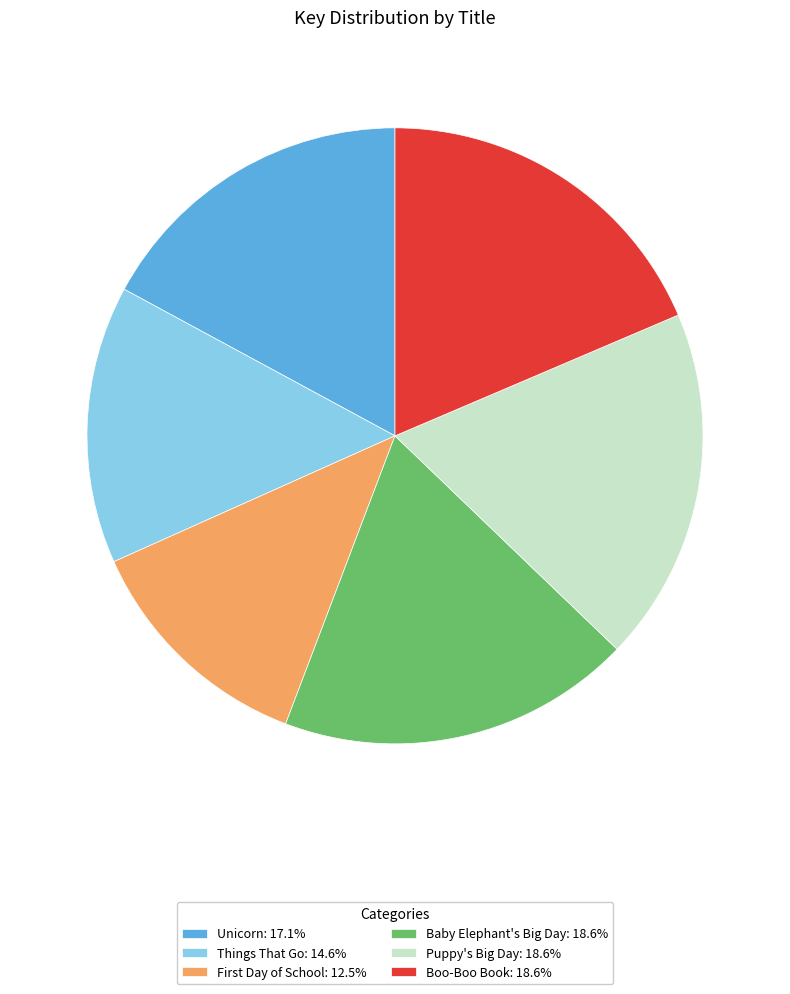

Count the number of slices in the pie.

6